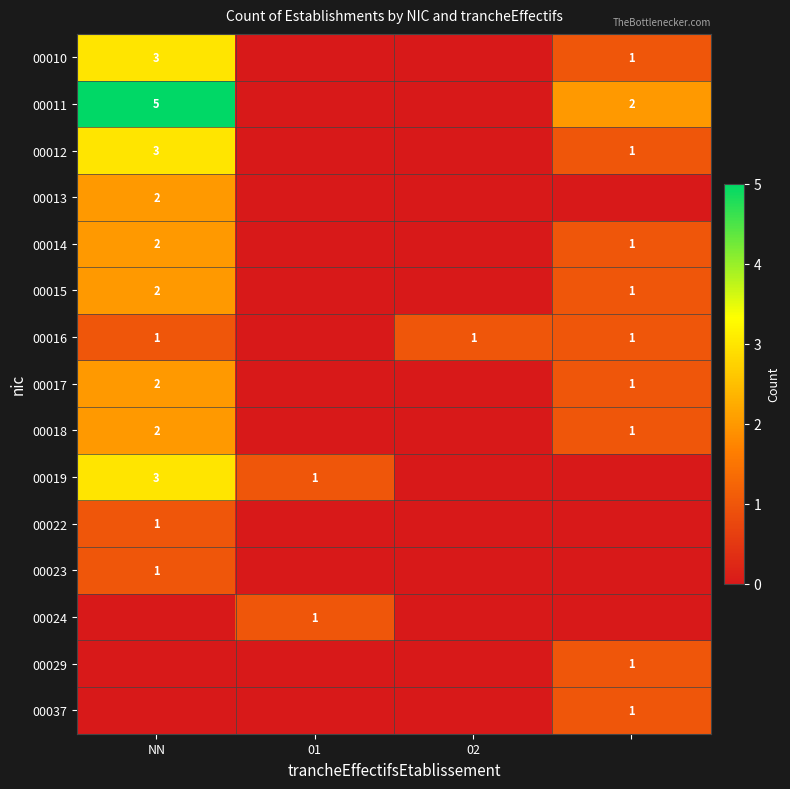

The value of 00016 at NN is 1. True or false?

True